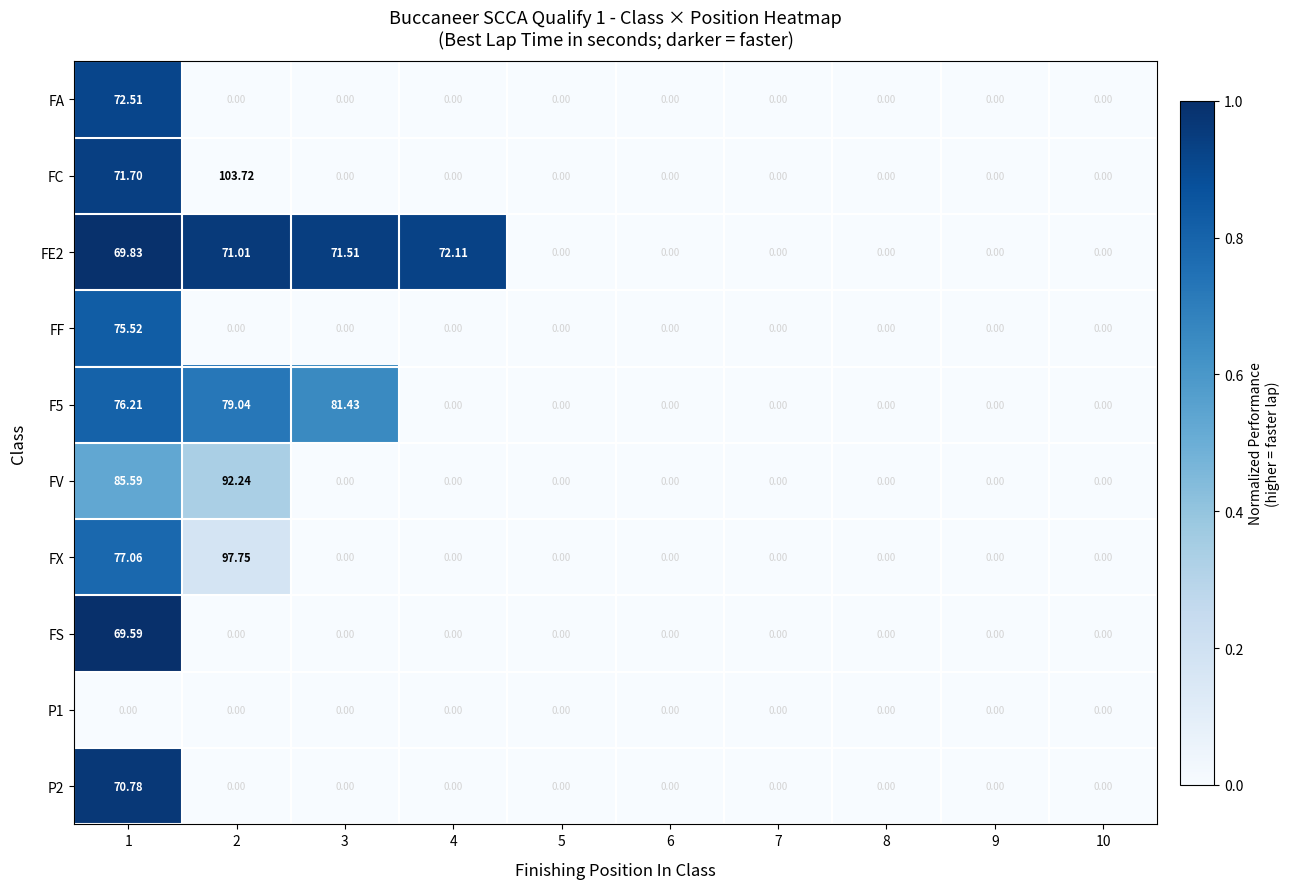

Which series has the widest spread of values?

FC